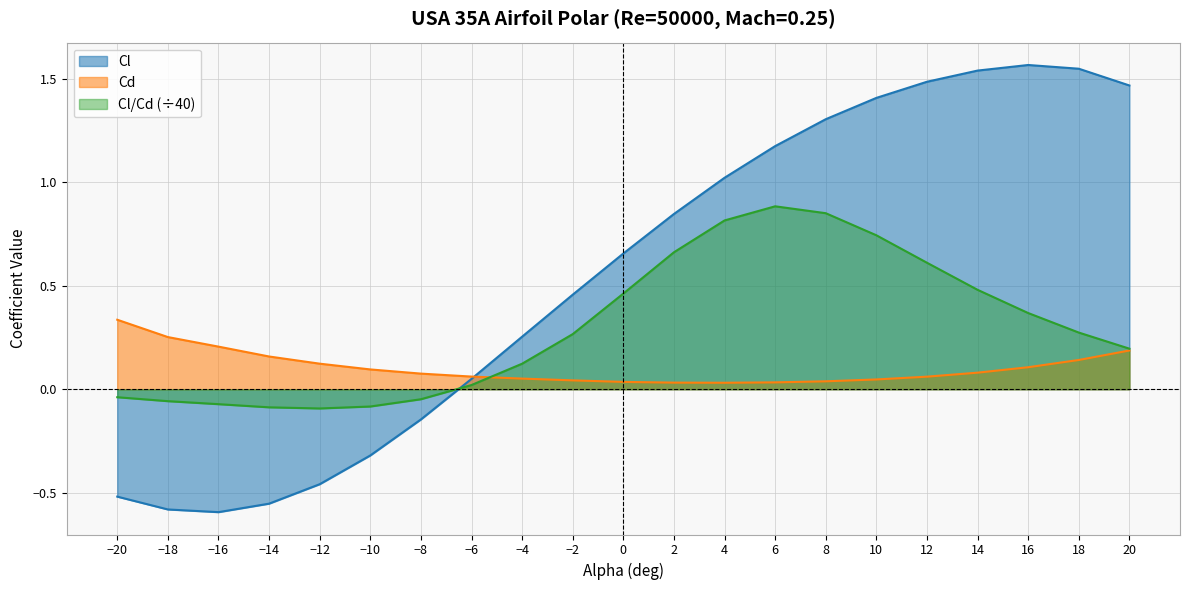

List the series in order of their peak value, lowest first.

Cd, Cl/Cd (÷40), Cl